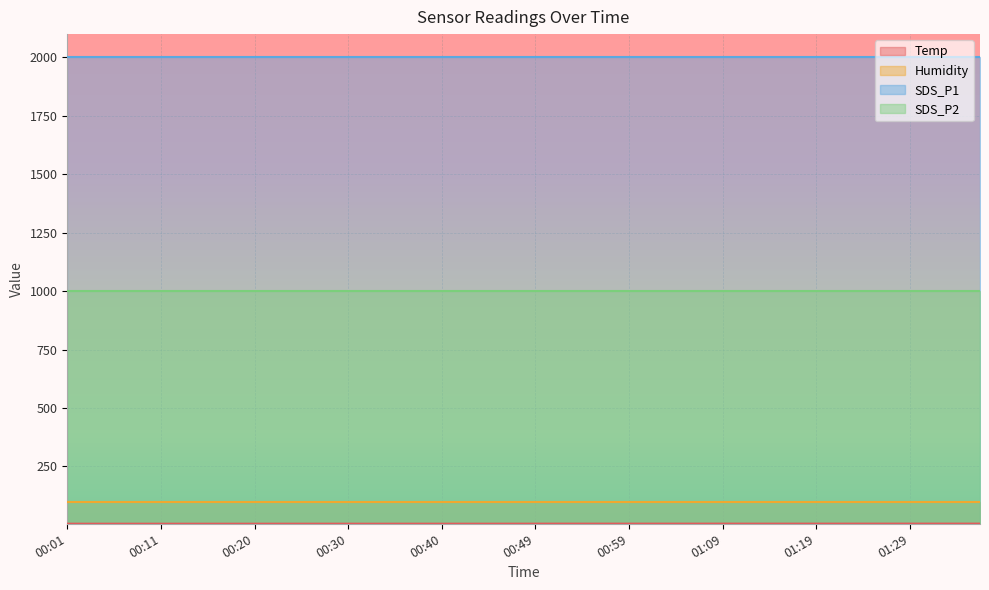

Reading left to right, transcribe all the data shown in this chart.

Temp: 5.2	5.1	5.1	5.1	5.1	5.1	5.1	5.1	5.1	5.2	5.2	5.2	5.2	5.1	5.2	5.2	5.2	5.2	5.2	5.3	5.3	5.4	5.4	5.4	5.4	5.4	5.4	5.4	5.5	5.4	5.4	5.4	5.4	5.4	5.5	5.5	5.5	5.5	5.5	5.5
Humidity: 99.9	99.9	99.9	99.9	99.9	99.9	99.9	99.9	99.9	99.9	99.9	99.9	99.9	99.9	99.9	99.9	99.9	99.9	99.9	99.9	99.9	99.9	99.9	99.9	99.9	99.9	99.9	99.9	99.9	99.9	99.9	99.9	99.9	99.9	99.9	99.9	99.9	99.9	99.9	99.9
SDS_P1: 1999.9	1999.9	1999.9	1999.9	1999.9	1999.9	1999.9	1999.9	1999.9	1999.9	1999.9	1999.9	1999.9	1999.9	1999.9	1999.9	1999.9	1999.9	1999.9	1999.9	1999.9	1999.9	1999.9	1999.9	1999.9	1999.9	1999.9	1999.9	1999.9	1999.9	1999.9	1999.9	1999.9	1999.9	1999.9	1999.9	1999.9	1999.9	1999.9	1999.9
SDS_P2: 999.9	999.9	999.9	999.9	999.9	999.9	999.9	999.9	999.9	999.9	999.9	999.9	999.9	999.9	999.9	999.9	999.9	999.9	999.9	999.9	999.9	999.9	999.9	999.9	999.9	999.9	999.9	999.9	999.9	999.9	999.9	999.9	999.9	999.9	999.9	999.9	999.9	999.9	999.9	999.9